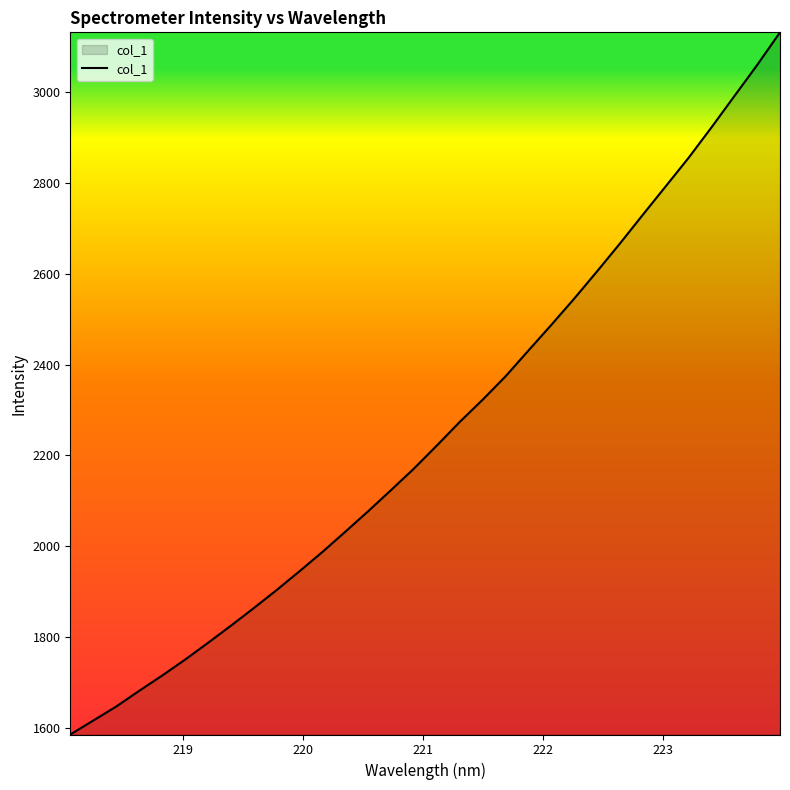

What is the maximum value shown in the chart?

3132.4